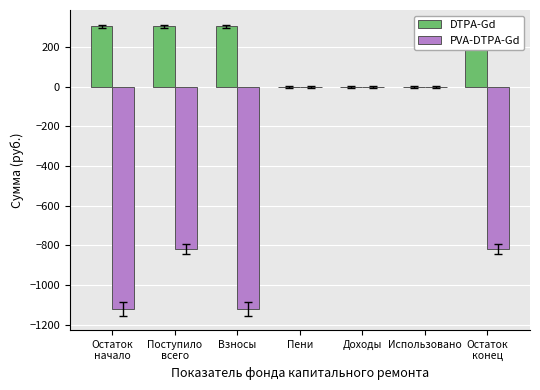

Are the bars grouped side by side (vs. stacked)?

Yes